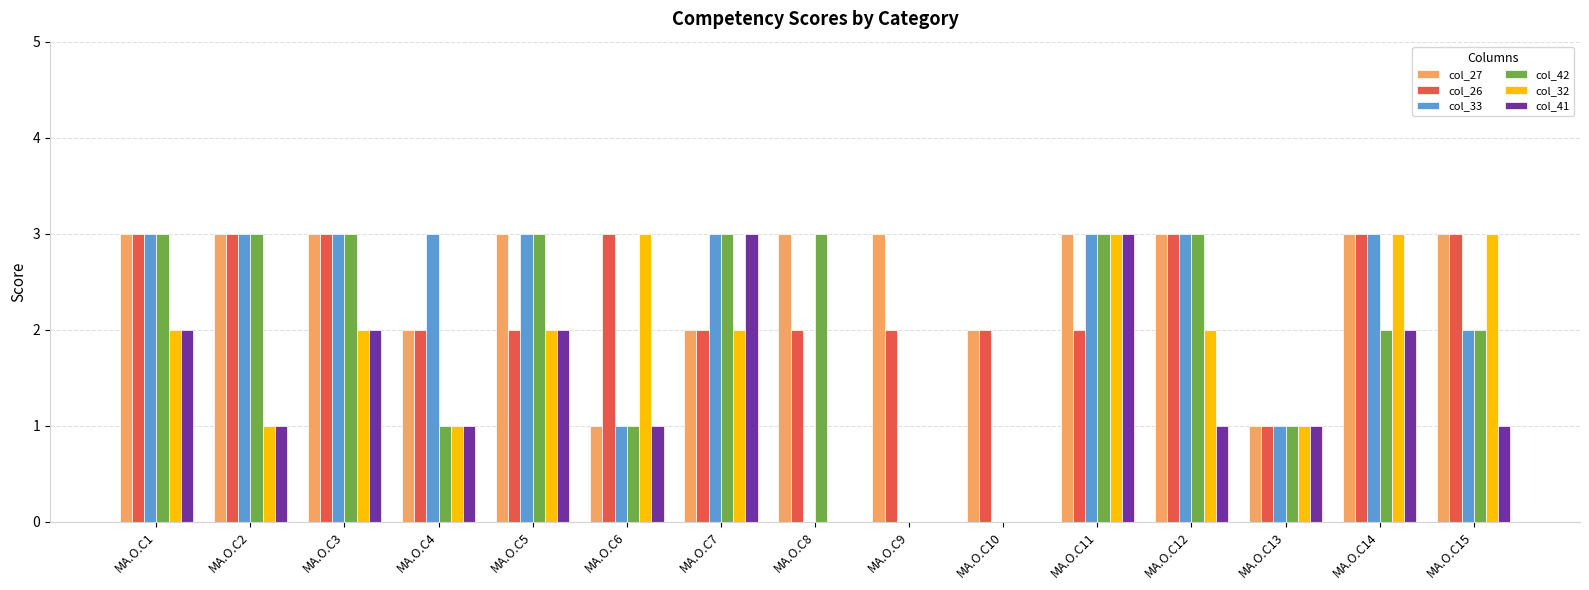

Are the bars horizontal?

No